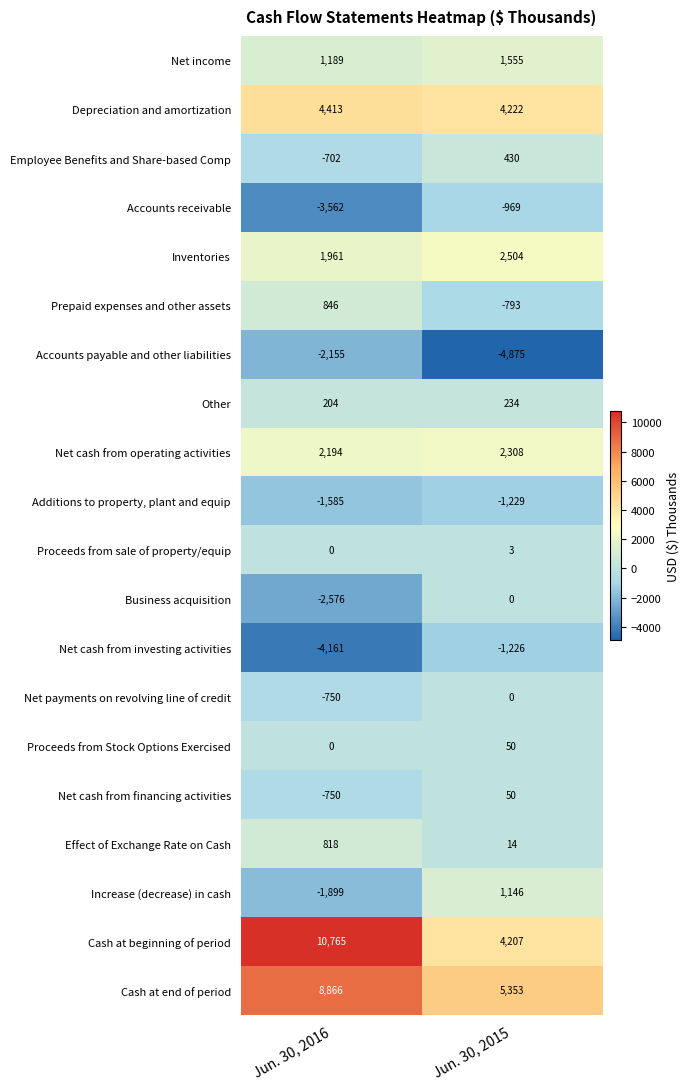

Is it true that Net income equals 392 at Jun. 30, 2015?

False